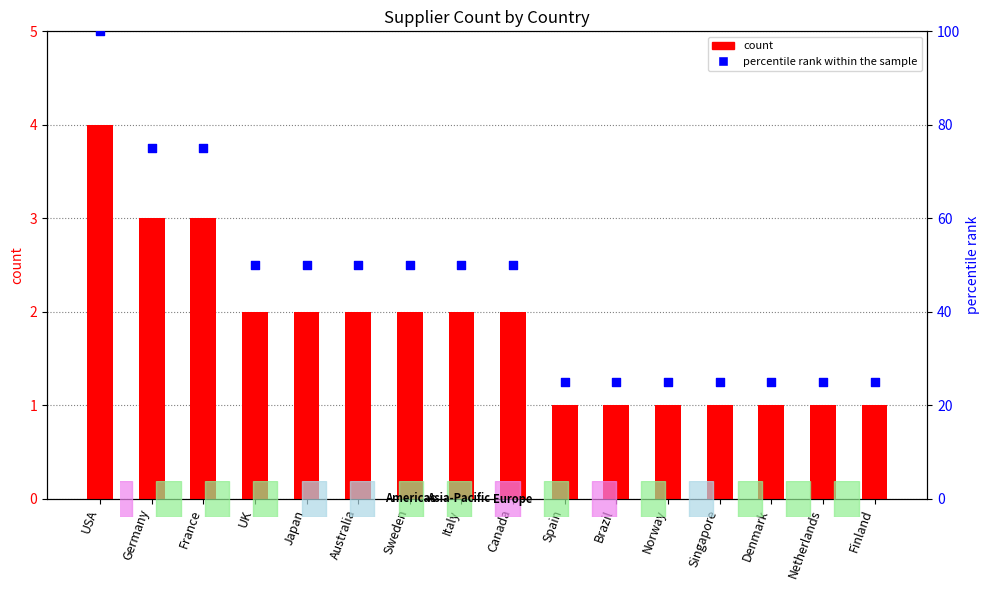

Is the value of count at USA greater than the value of percentile rank within the sample at Germany?

No